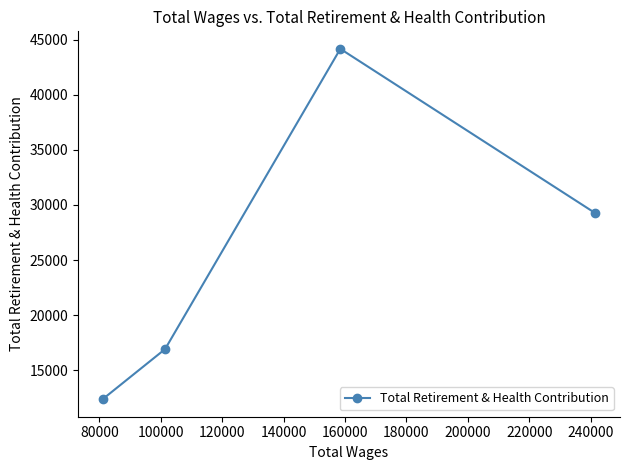

What is the maximum value shown in the chart?

44158